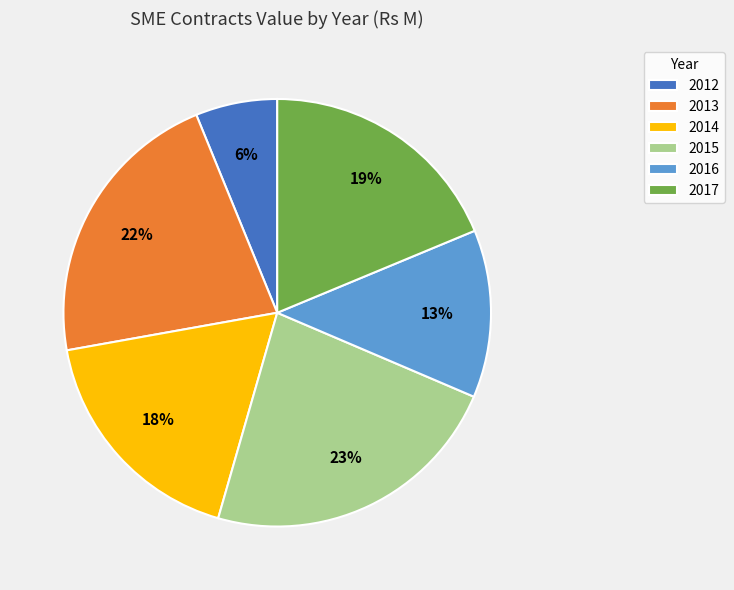

How many segments does this pie chart have?

6